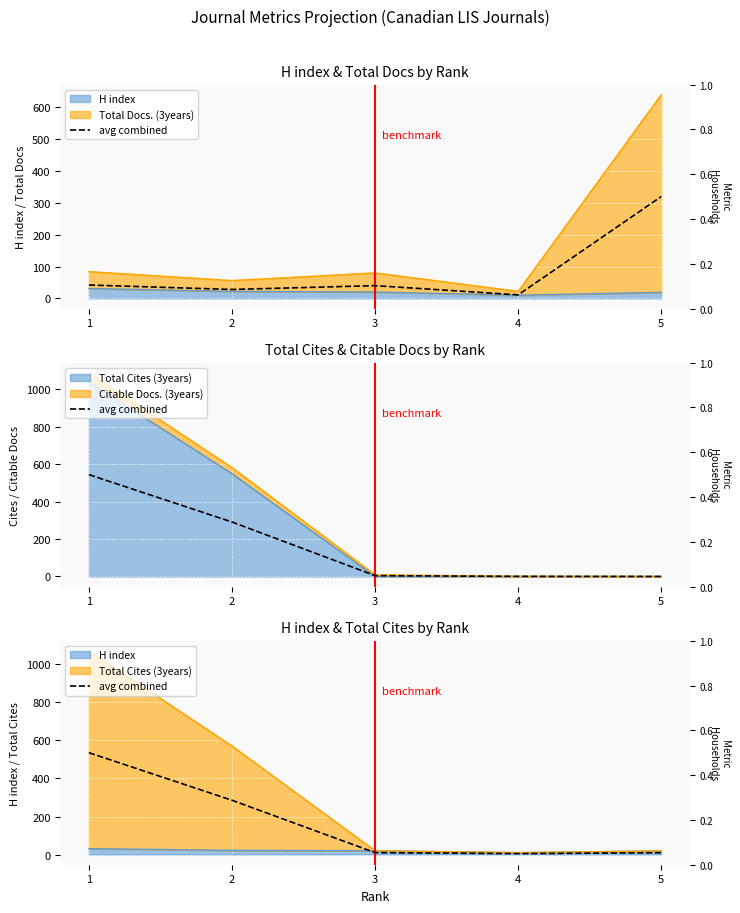

Between 2 and 5, which is larger?

2